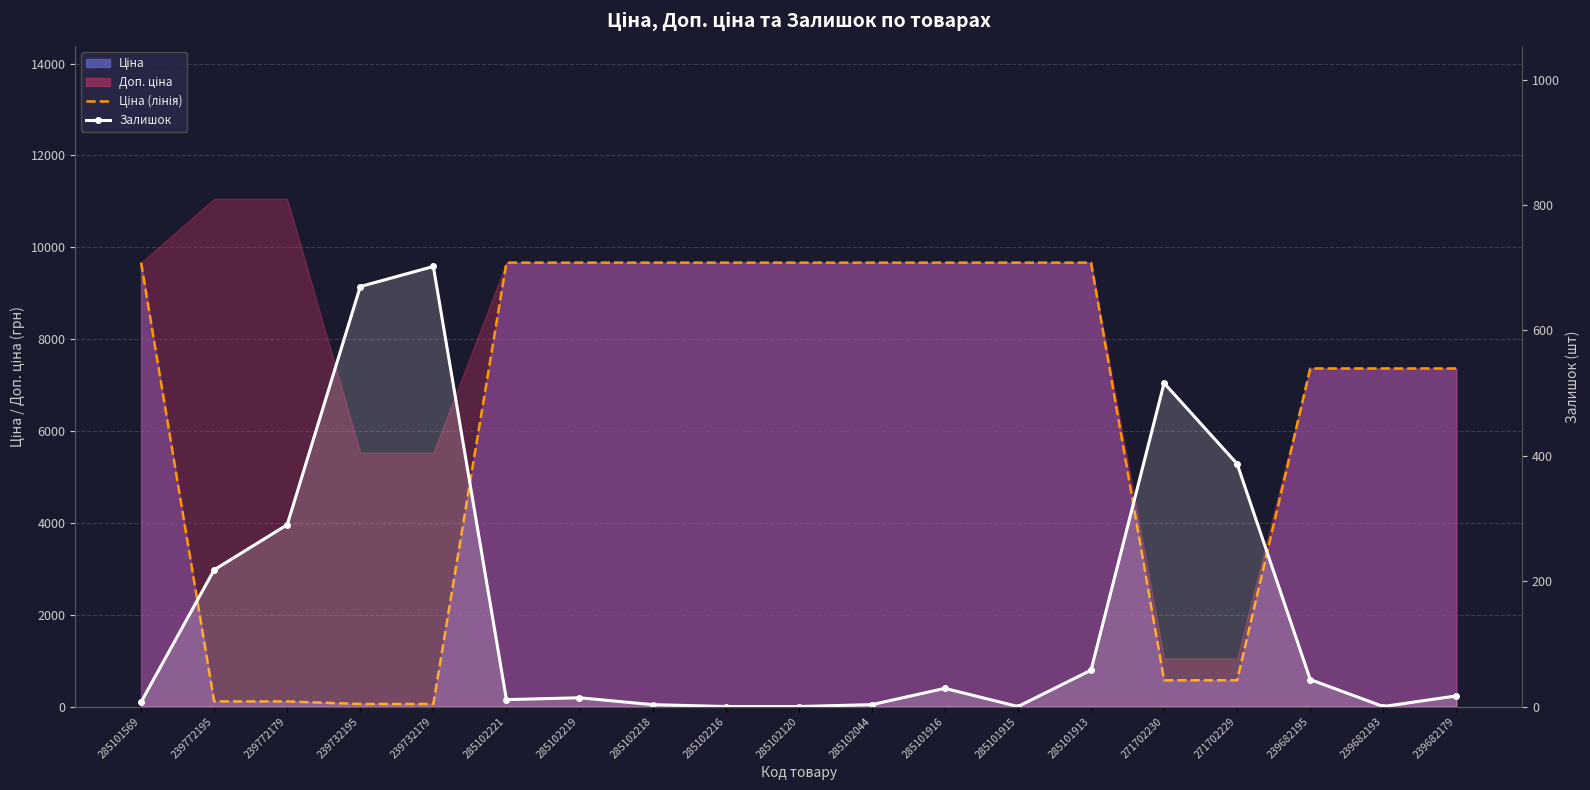

How many values in Залишок are above zero?

15